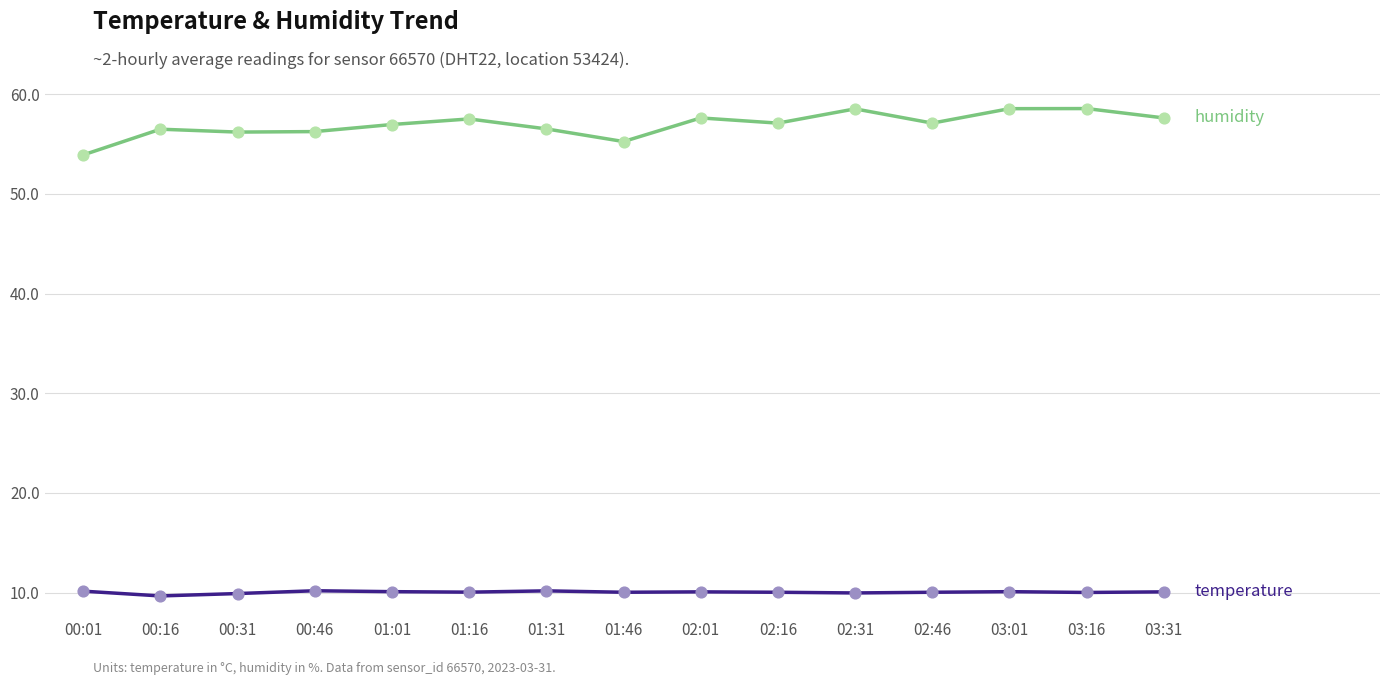

What is the total value across all series at 01:16?

67.6